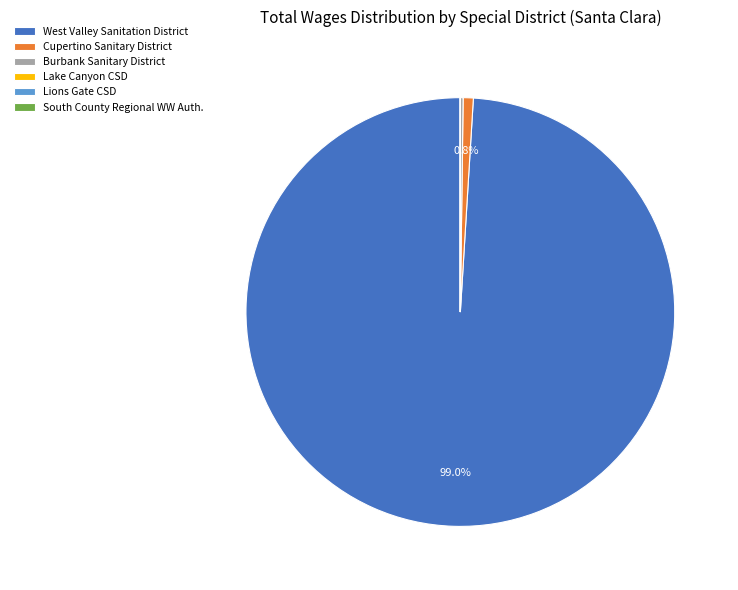

Which slice is the largest?

West Valley Sanitation District